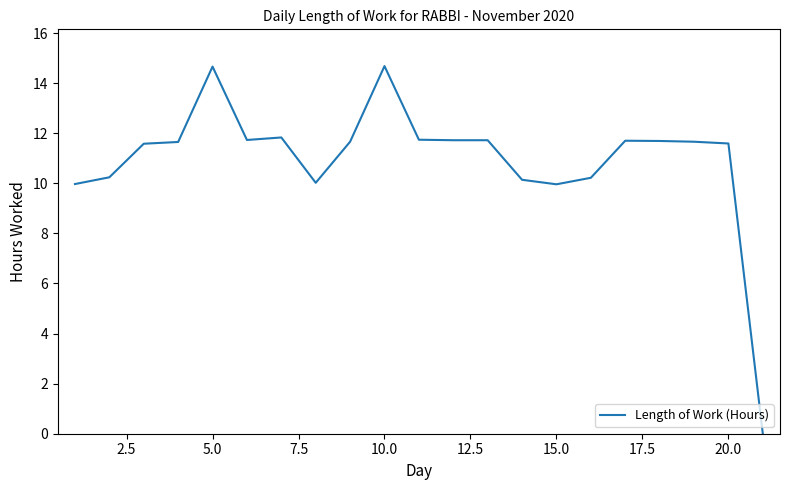

What is the maximum value shown in the chart?

14.7